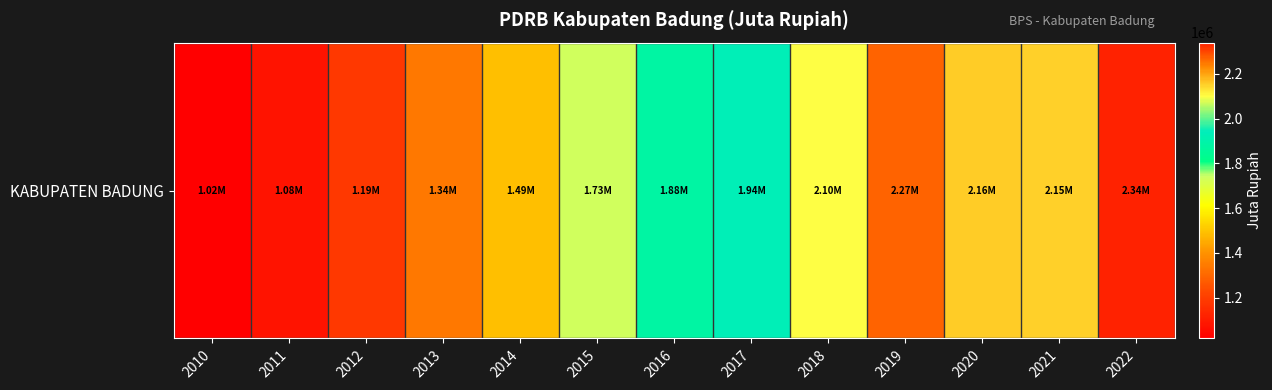

The chart shows a value of 1770557.6 at 2013. True or false?

False